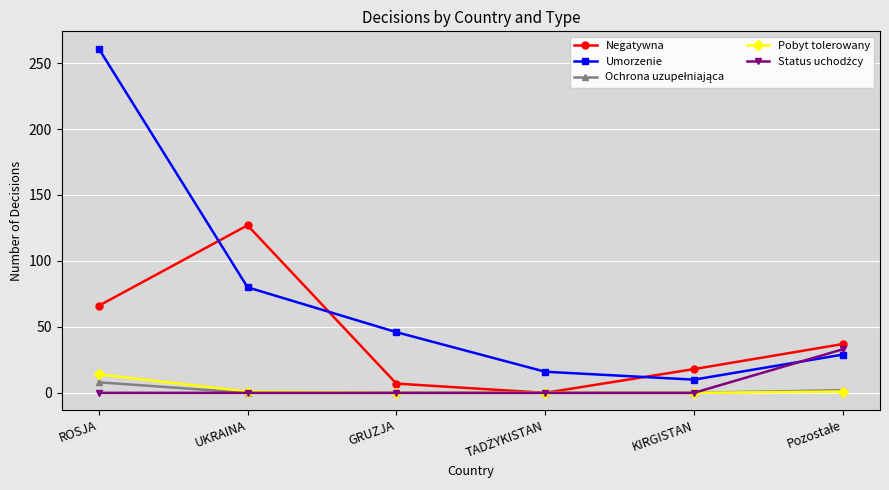

What is the spread (max minus min) of values at ROSJA?

261